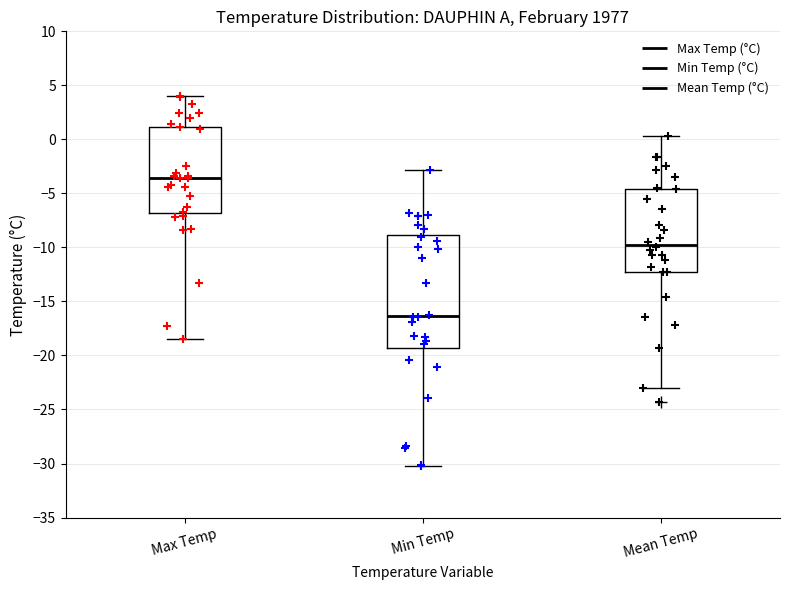

Which box is the tallest, from its lower edge to its upper edge?

Min Temp